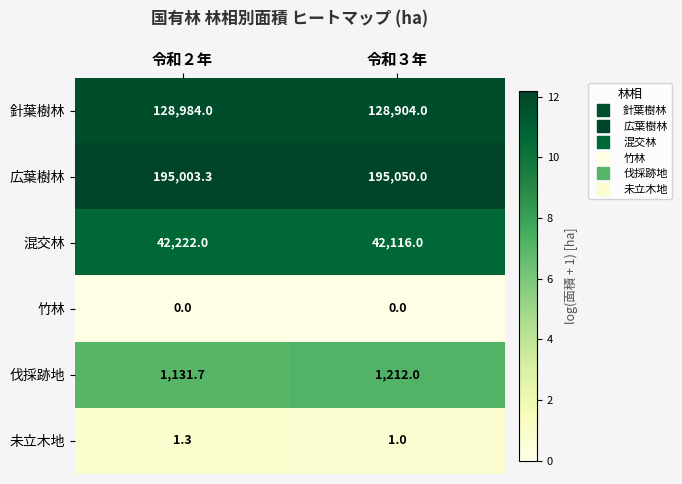

List the series in order of their peak value, highest first.

広葉樹林, 針葉樹林, 混交林, 伐採跡地, 未立木地, 竹林